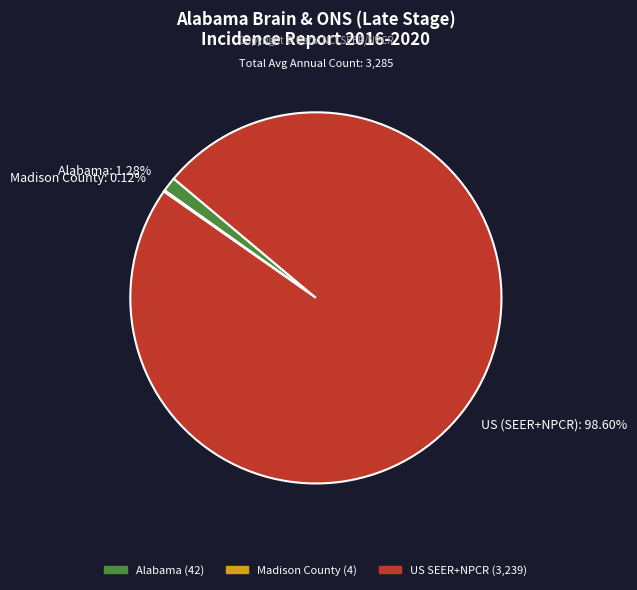

Does US (SEER+NPCR): 98.60% account for over 50% of the chart?

Yes